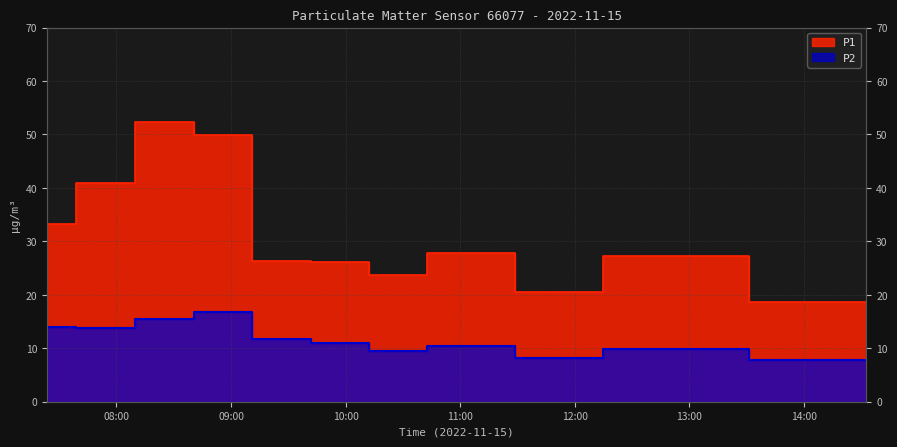

Reading left to right, transcribe all the data shown in this chart.

P1: 33.2	40.8	52.3	49.9	26.3	26.2	23.6	27.8	20.5	27.2	18.6
P2: 13.9	13.8	15.5	16.7	11.7	10.9	9.4	10.4	8.3	9.8	7.9